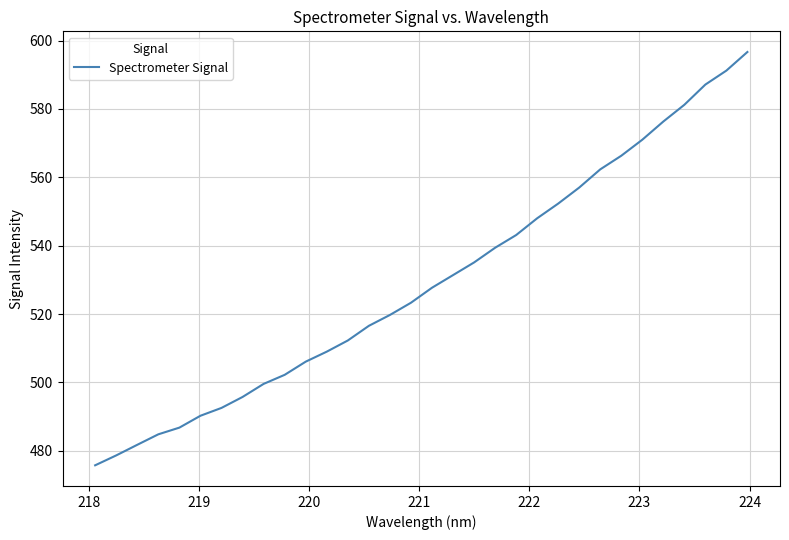

What is the minimum value shown in the chart?

475.7